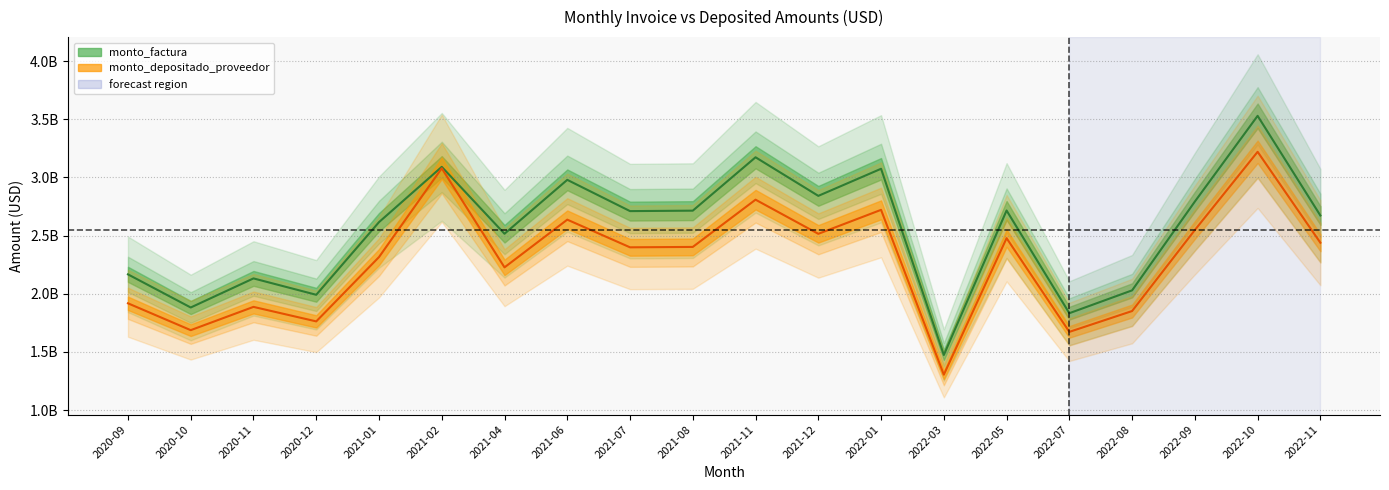

Which series changed the most between 2020-09 and 2021-04?

monto_factura